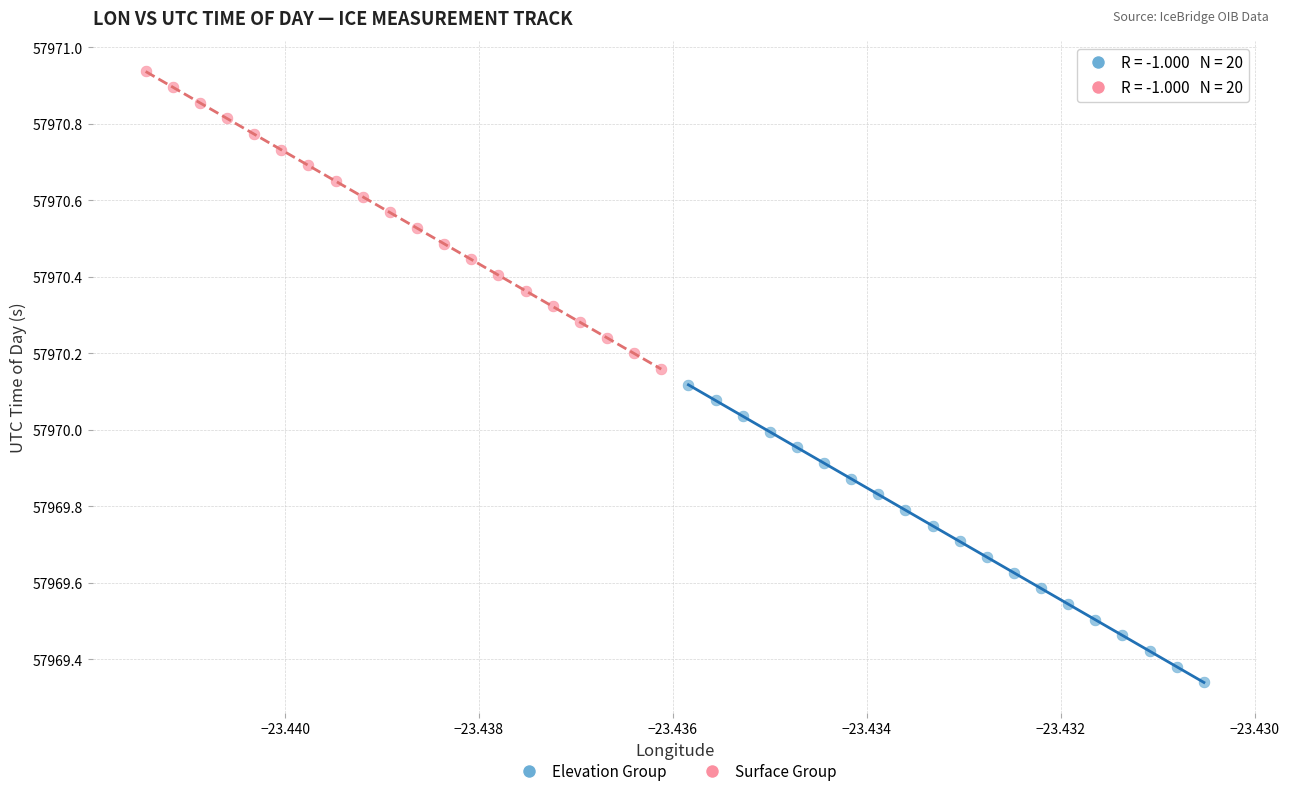

Which series reaches the minimum Y coordinate?

Elevation Group